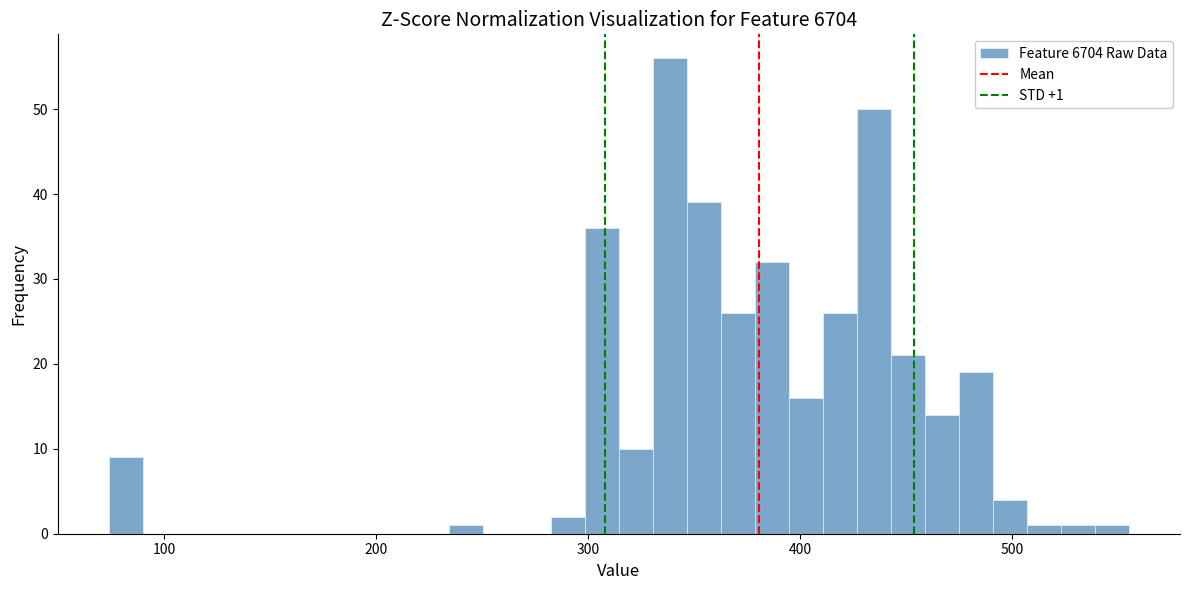

Read against the x-axis, roughly where is the centre of the tallest bar?

340